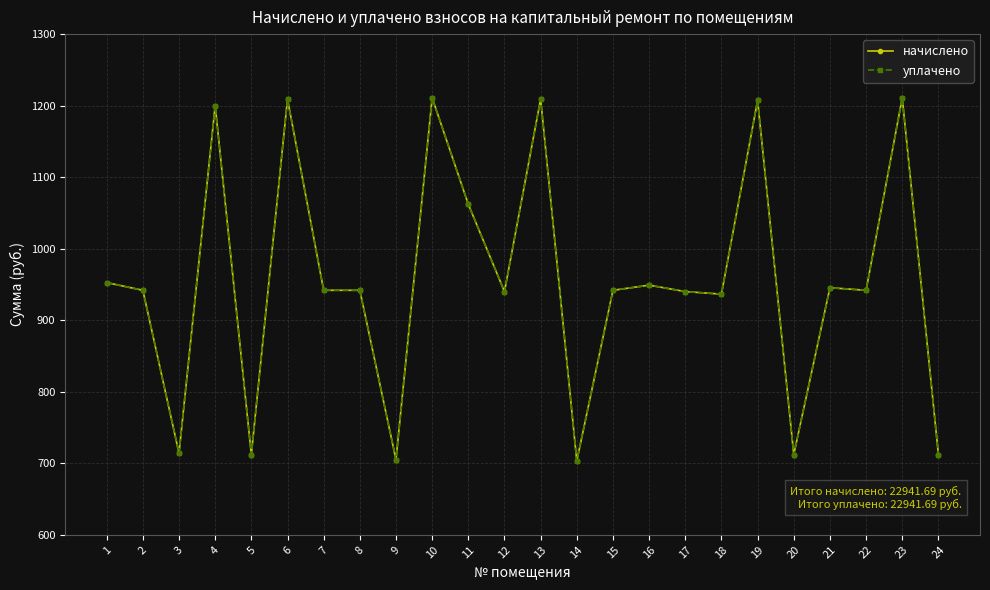

What value does the уплачено series have at 10?

1211.0